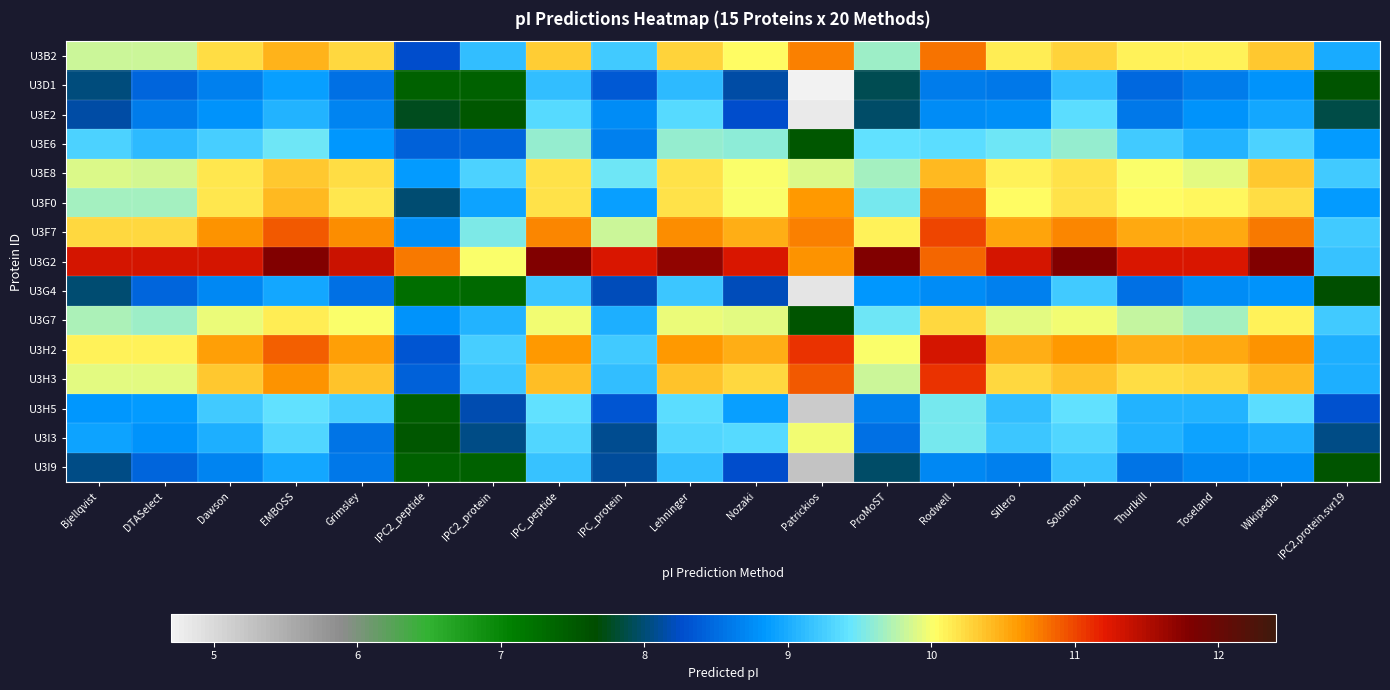

What is the spread (max minus min) of values at IPC2.protein.svr19?

1.7